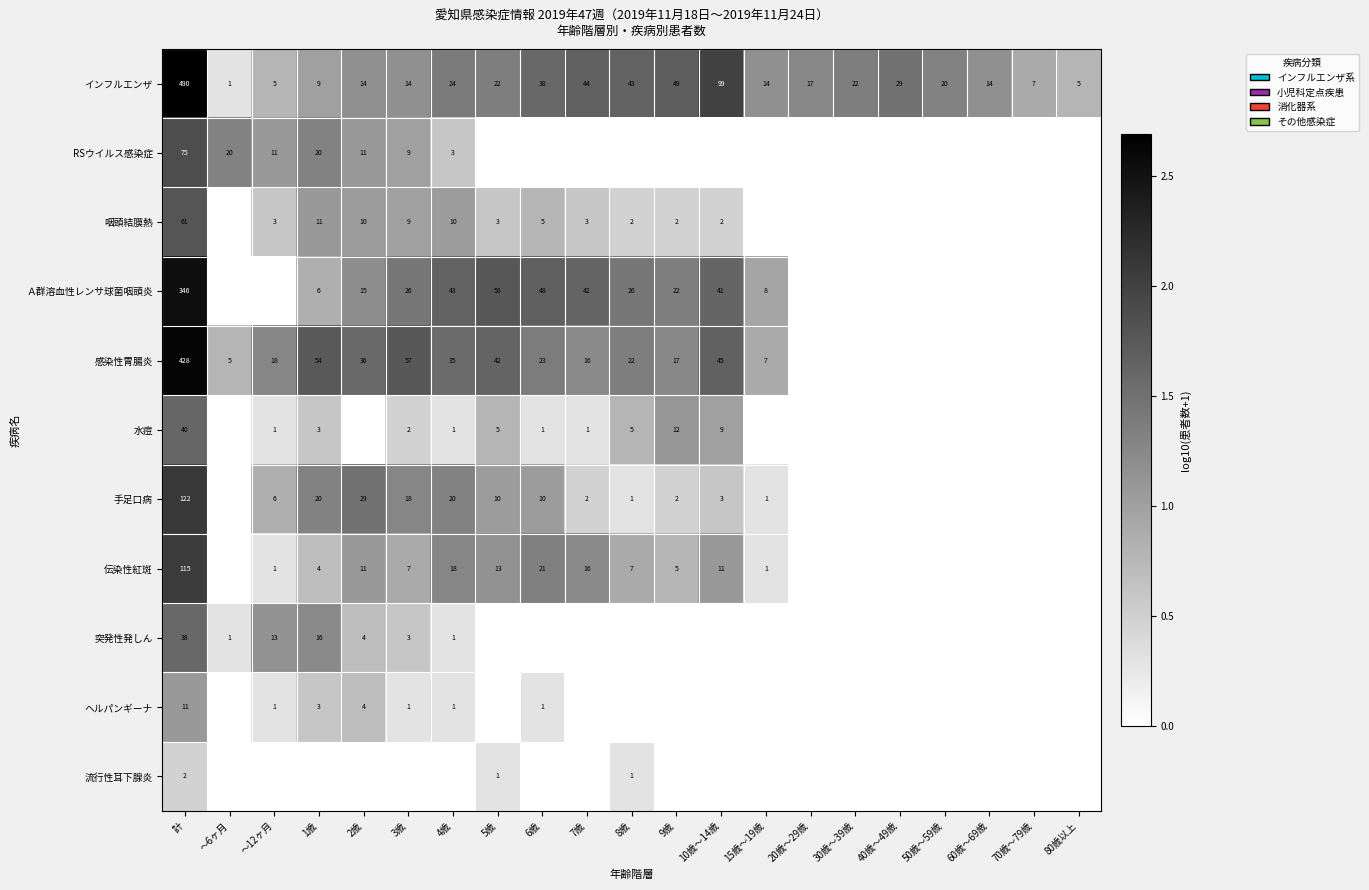

Where does the インフルエンザ series first go above 20?

計